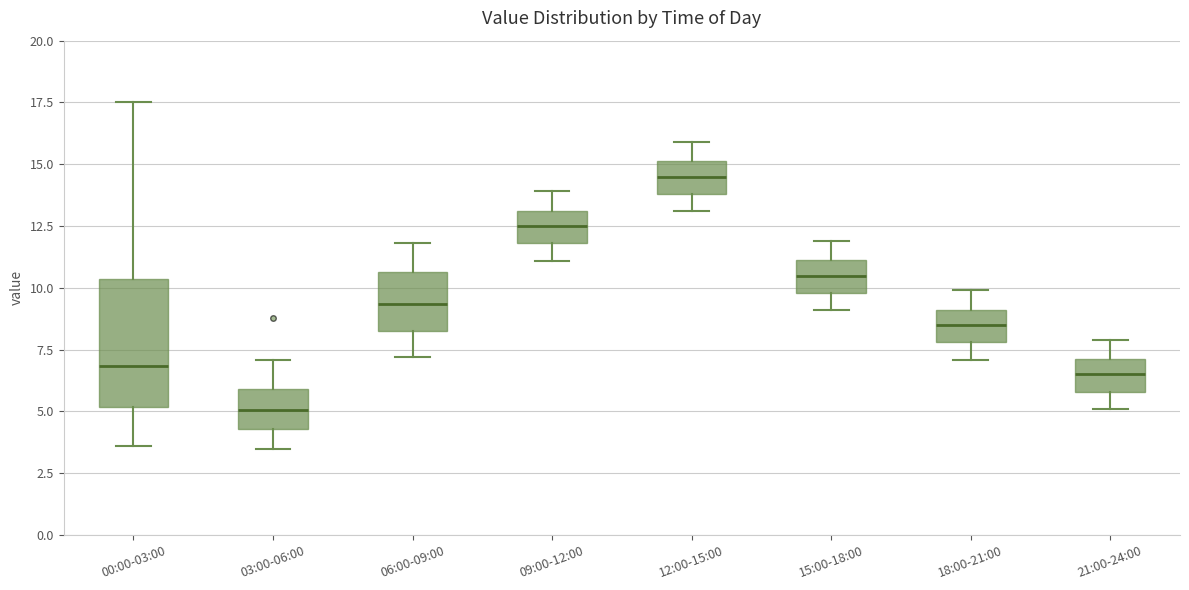

Which box's median line is the lowest?

03:00-06:00